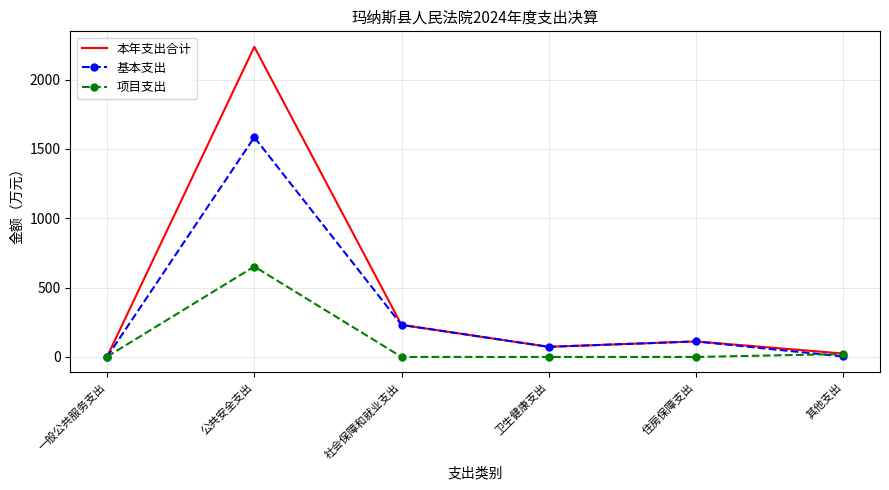

How many series are shown in this chart?

3